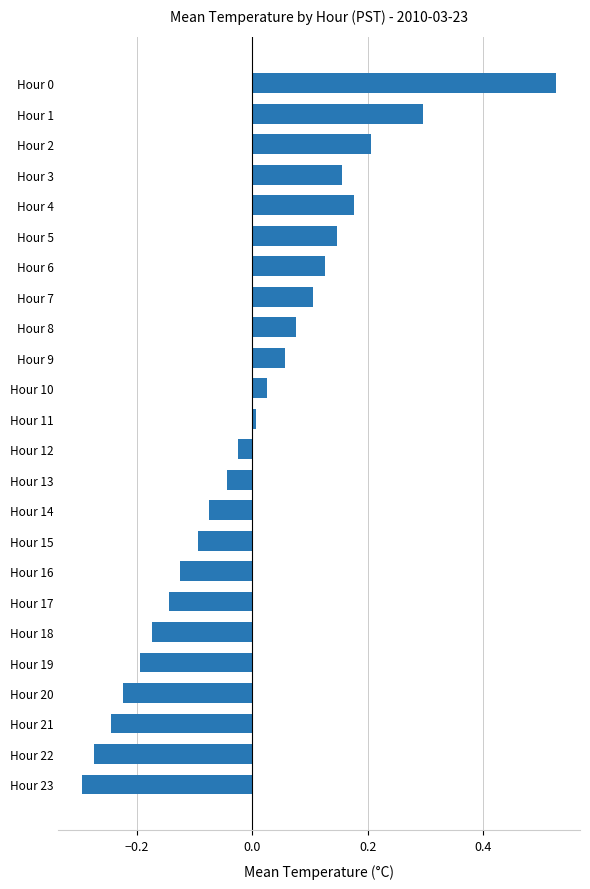

Which has a higher value, Hour 16 or Hour 9?

Hour 9